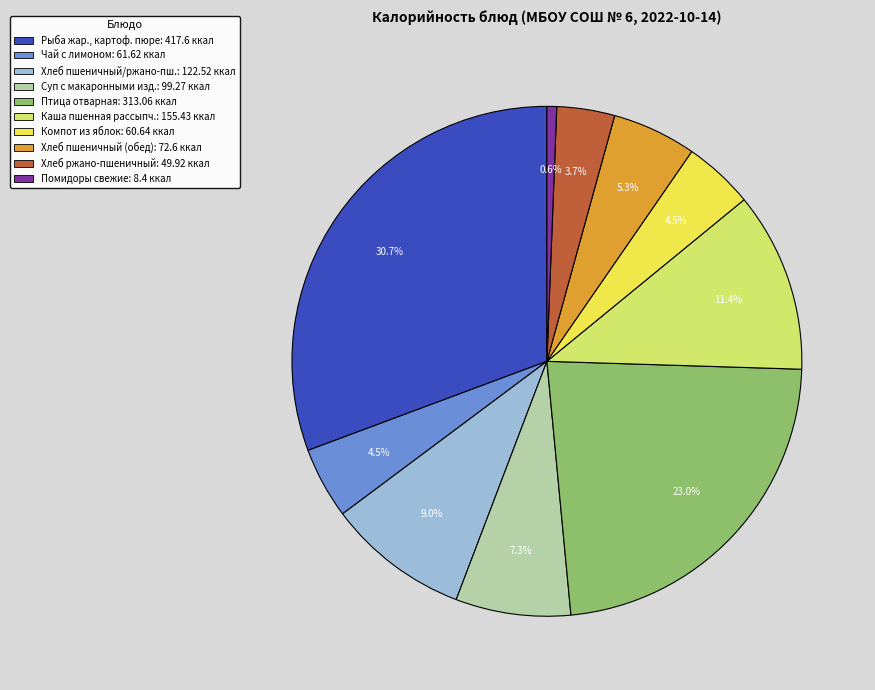

Is there a majority slice in this chart?

No